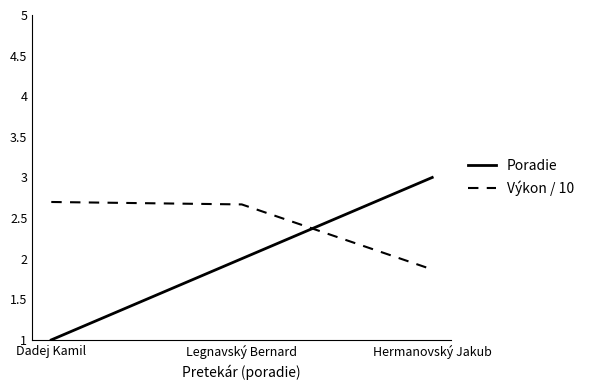

How many lines are shown in the chart?

2